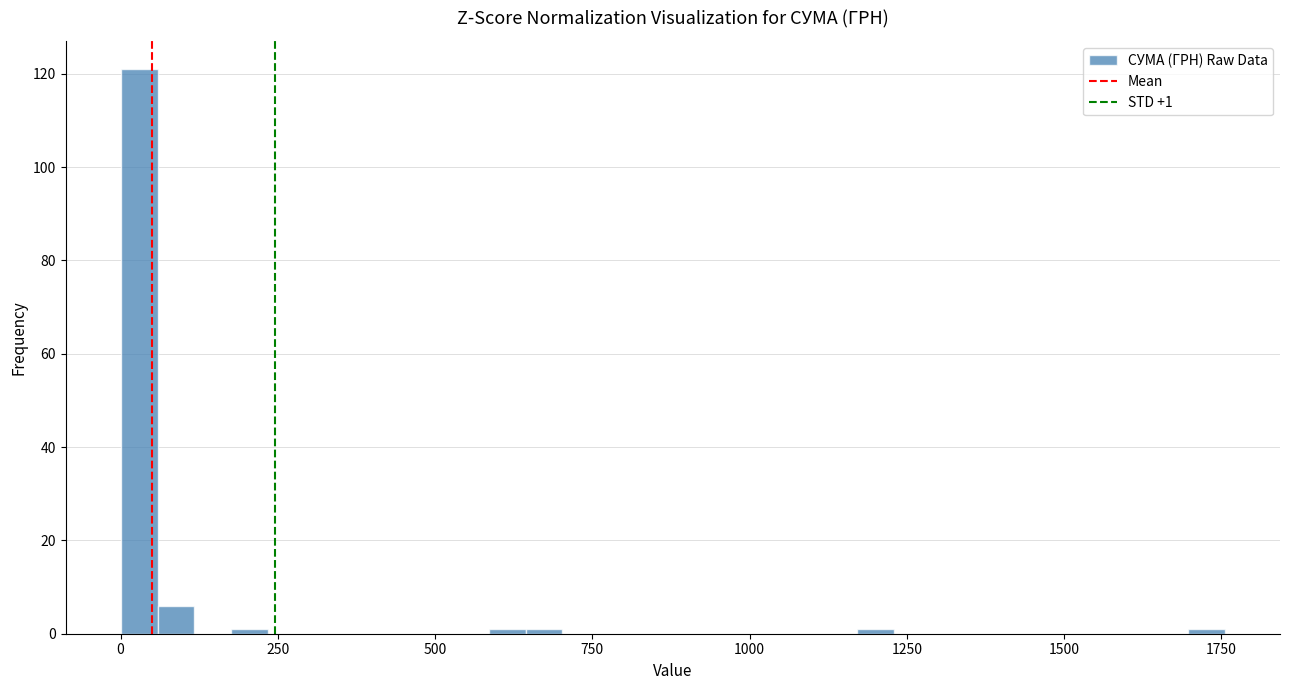

Around what value on the x-axis is the tallest bar? Give the approximate position of its centre, as read against the axis.

50